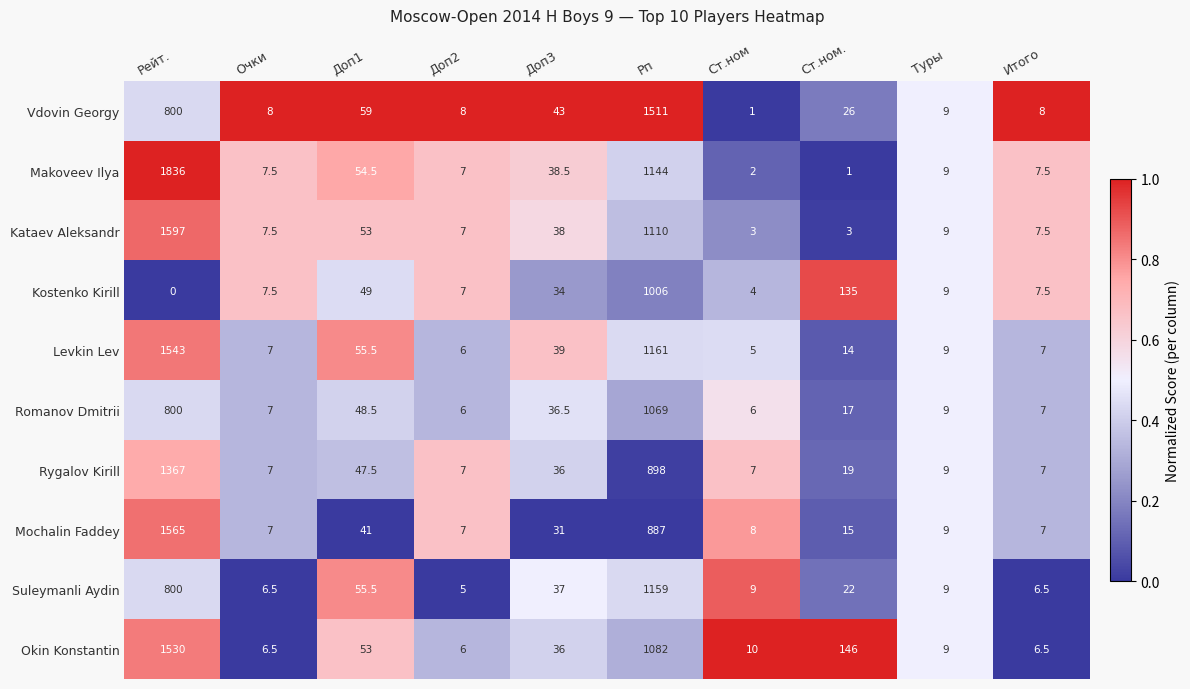

What is the difference between the maximum and minimum values in the Kostenko Kirill series?

1006.0